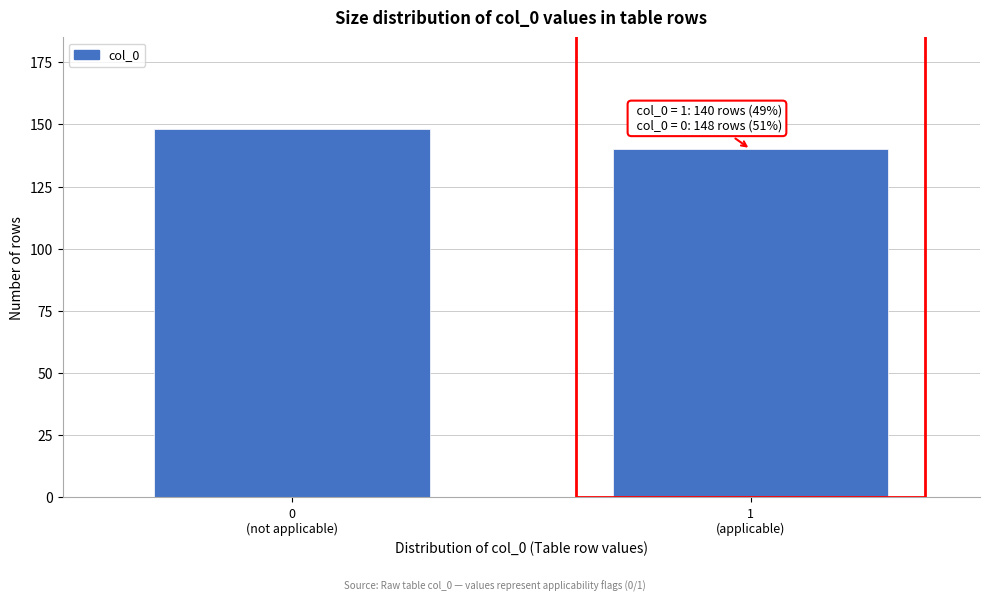

Reading left to right, transcribe all the data shown in this chart.

148	140